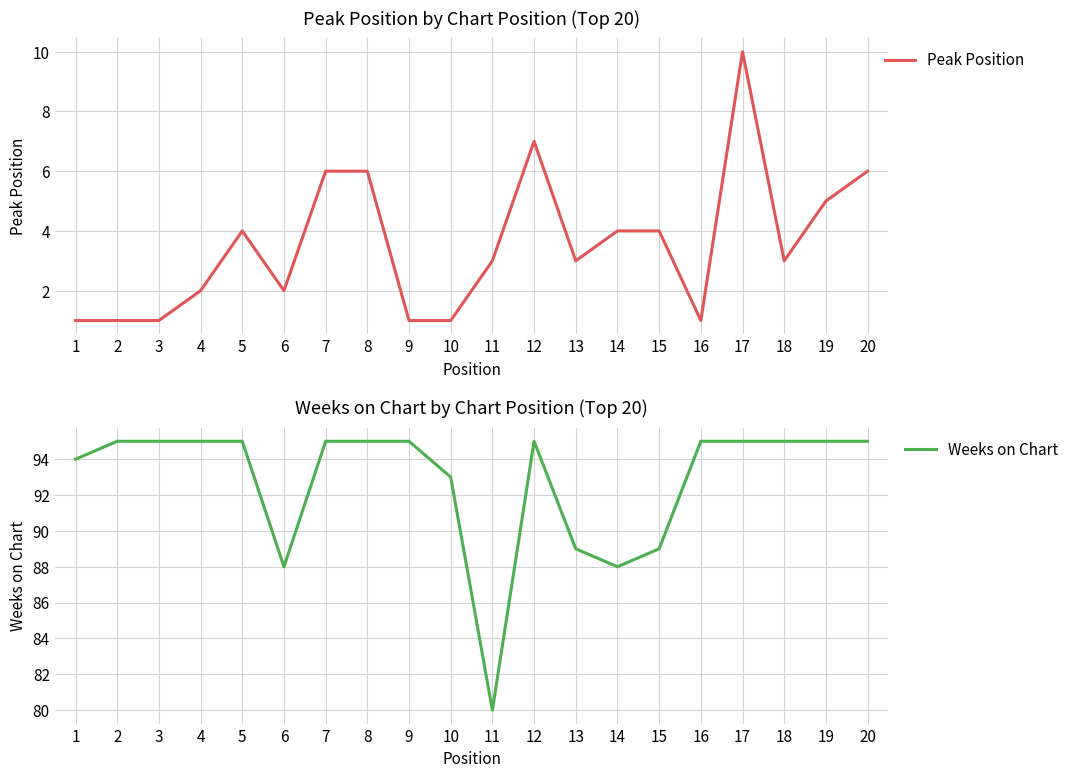

True or false: Peak Position and Weeks on Chart intersect in this chart.

False